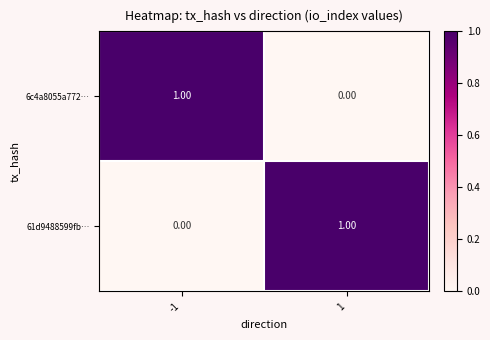

What is the total value across all series at -1?

1